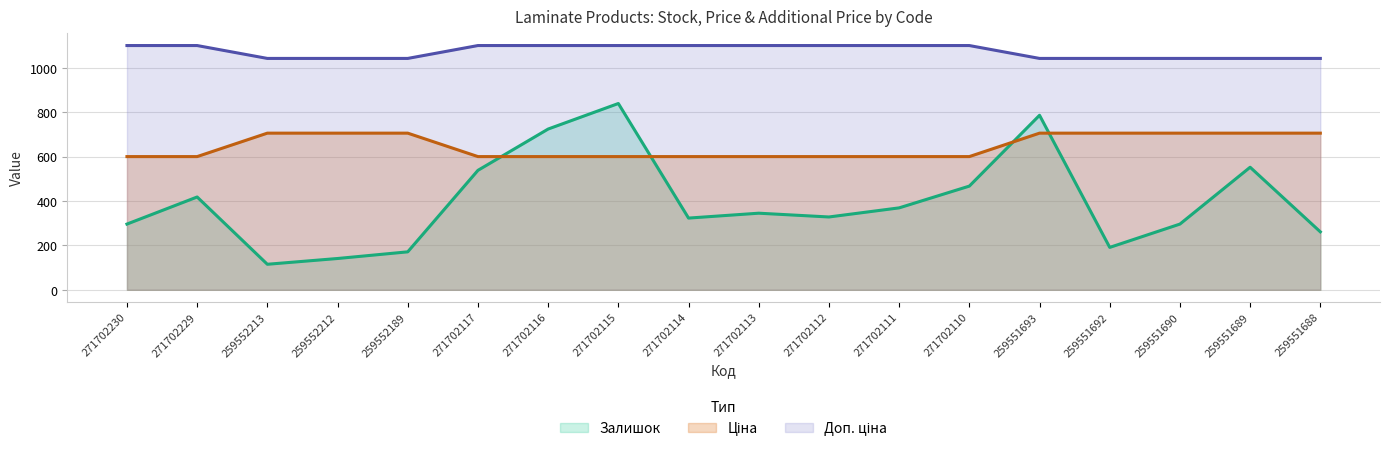

What is the sum of all Доп. ціна values?

19336.2